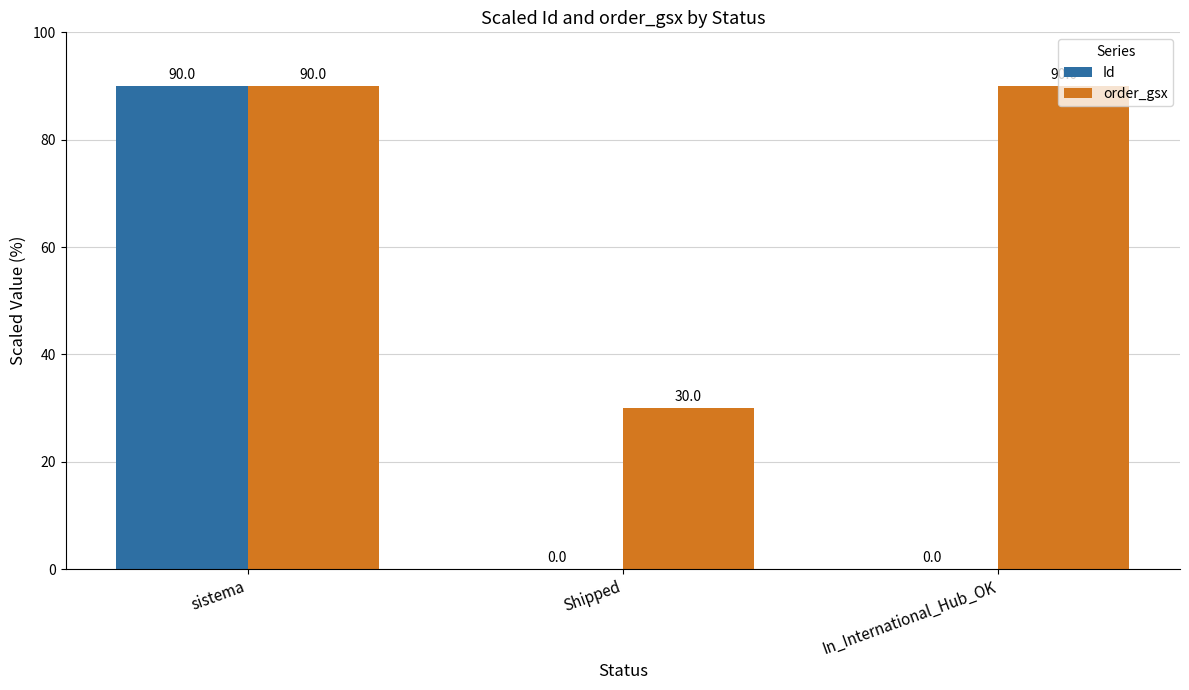

What is the total value across all series at In_International_Hub_OK?

90.0